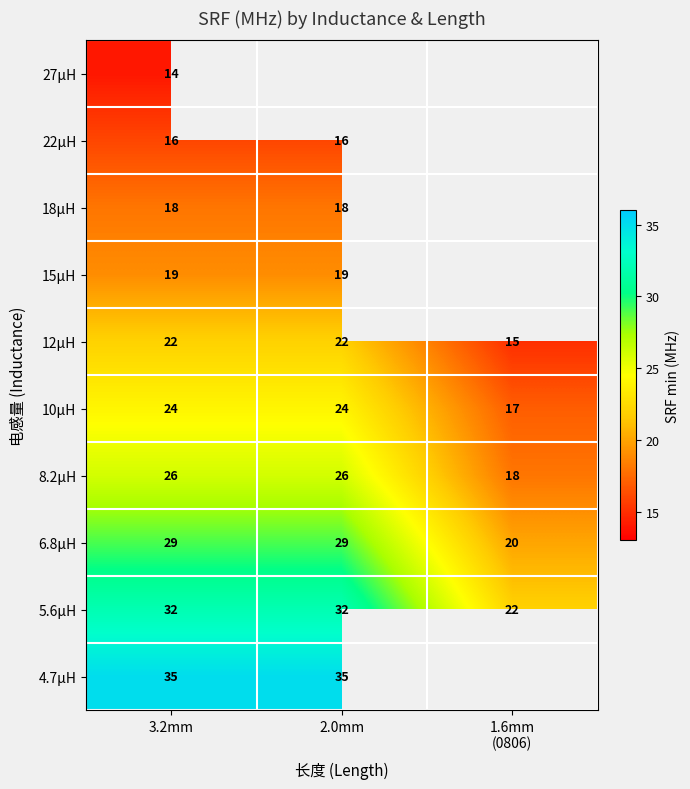

True or false: 27µH has a value of 4.1 at 3.2mm.

False